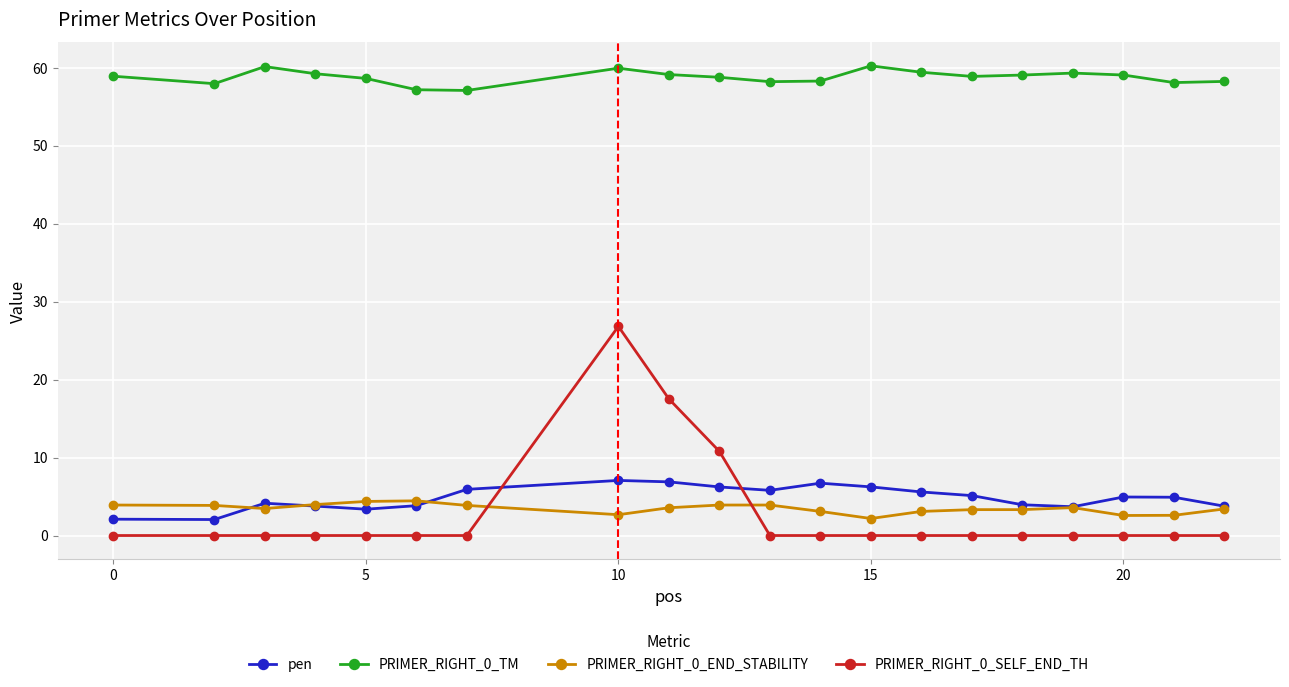

What is the value of the PRIMER_RIGHT_0_TM point at the 13th from the left?

60.2